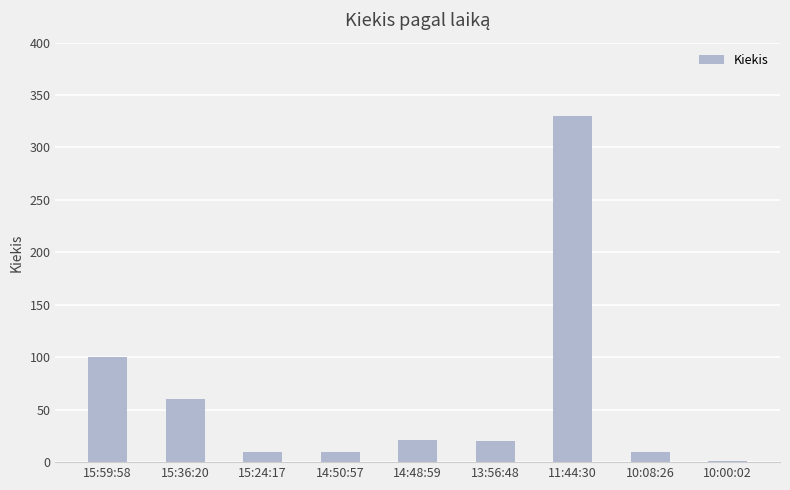

Are the bars horizontal?

No